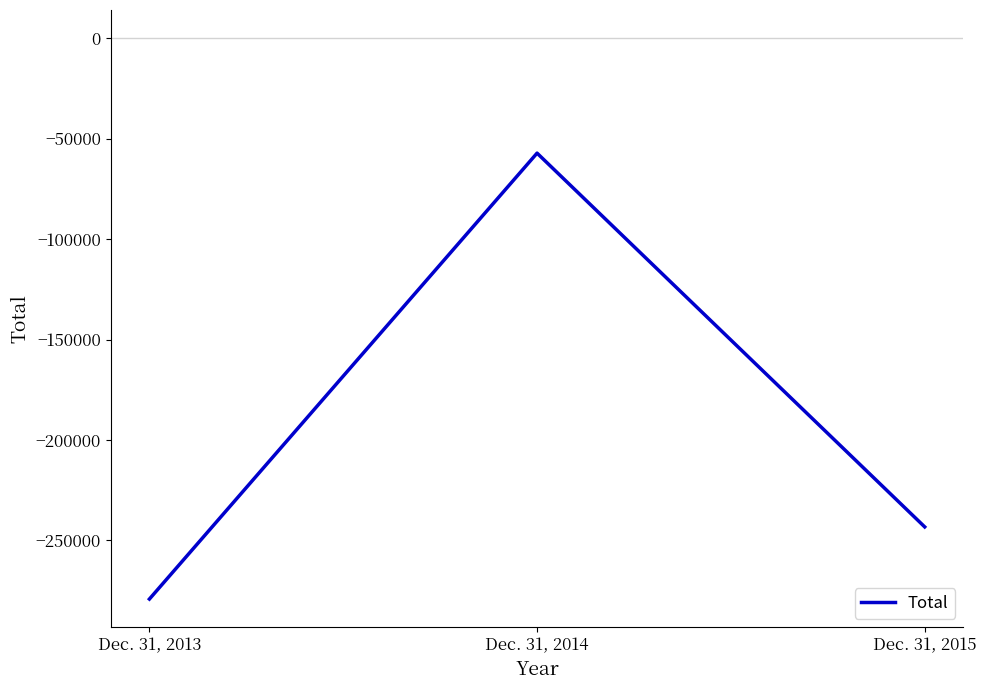

What is the sum of all values?

-579635